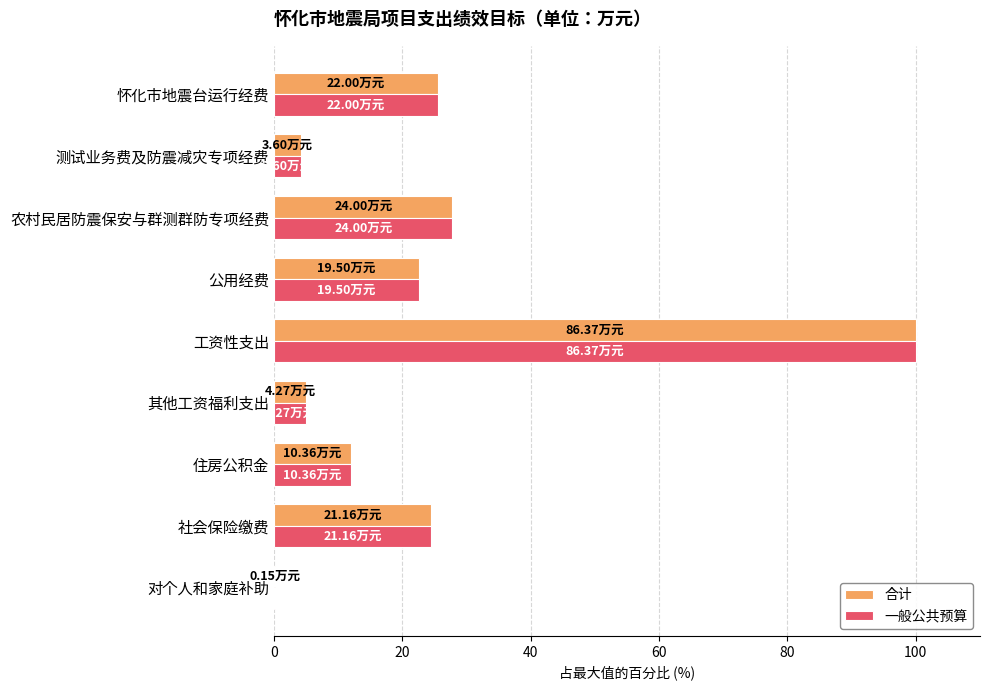

Which category has the highest value in the 合计 series?

工资性支出